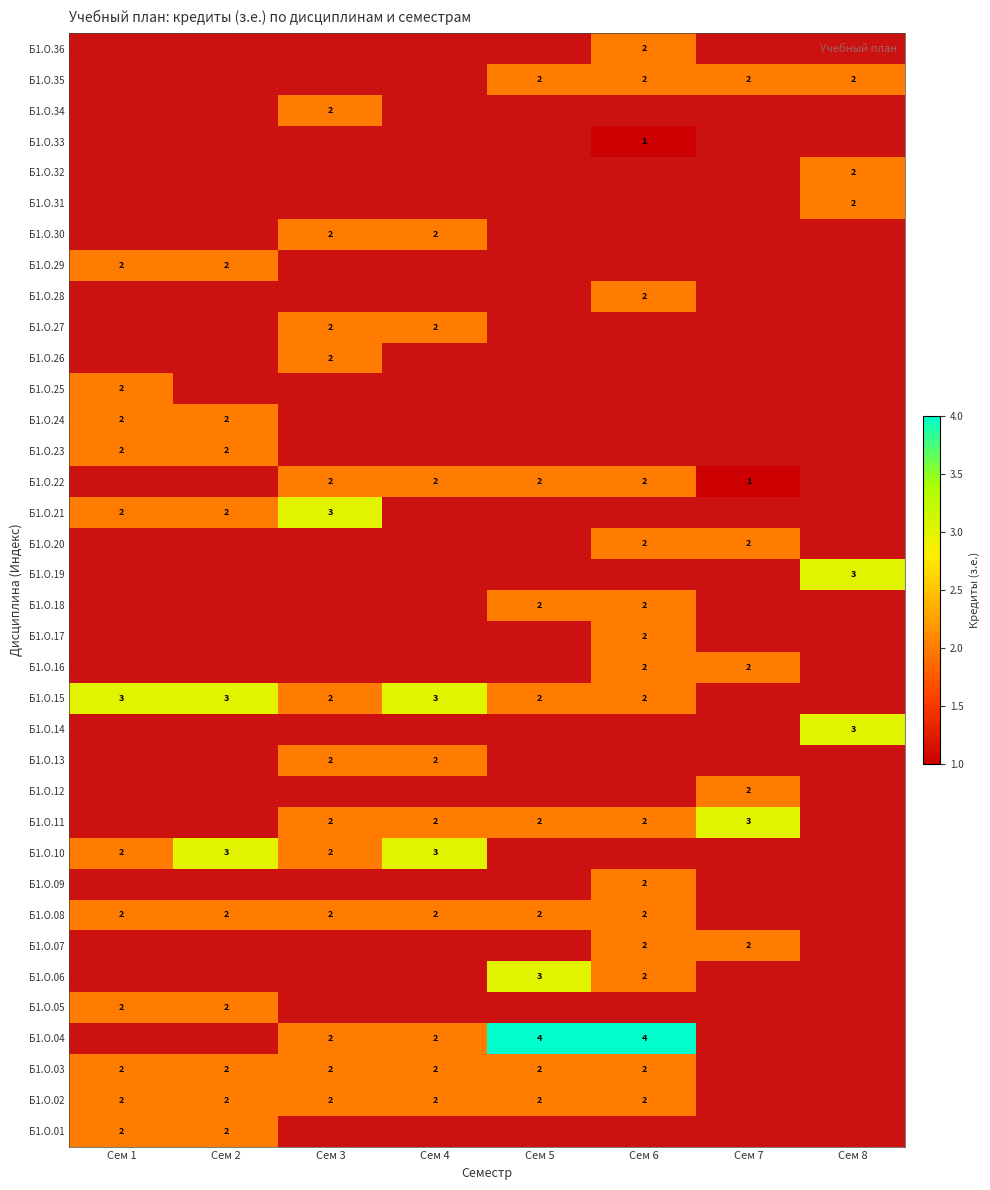

Is it true that Б1.О.08 equals 2 at Сем 2?

True